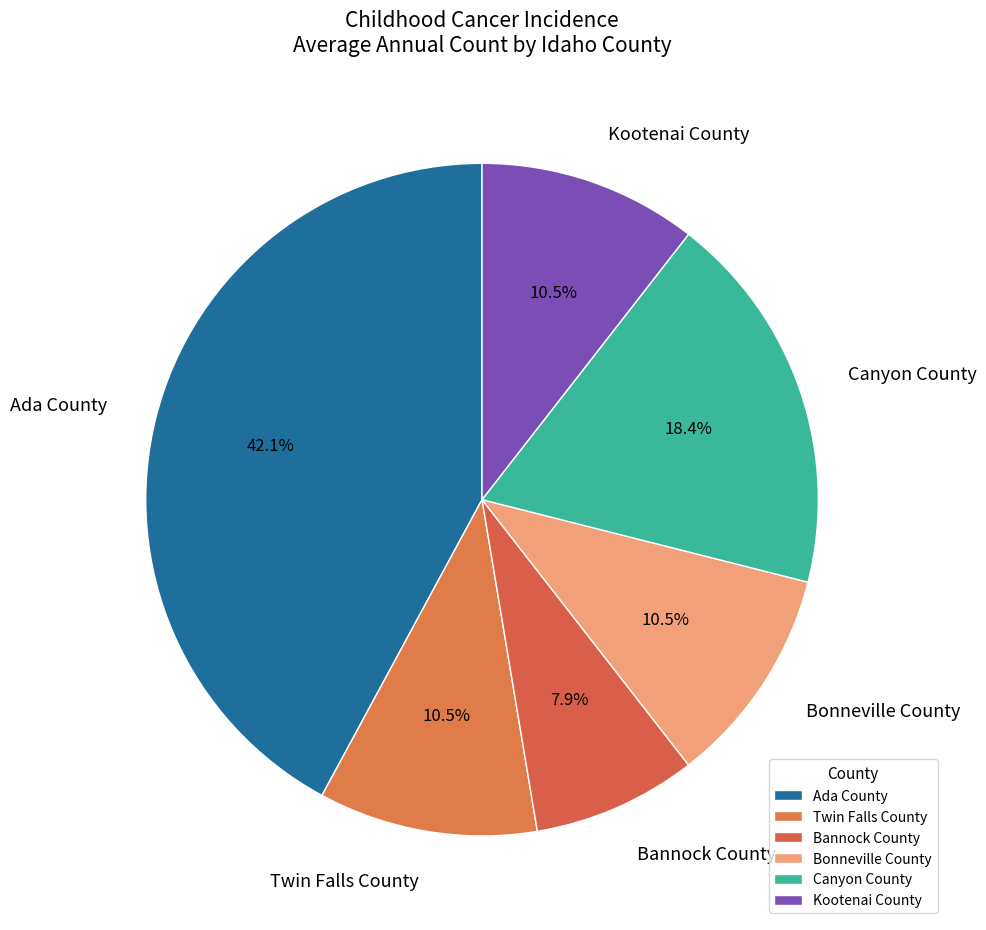

How many segments does this pie chart have?

6